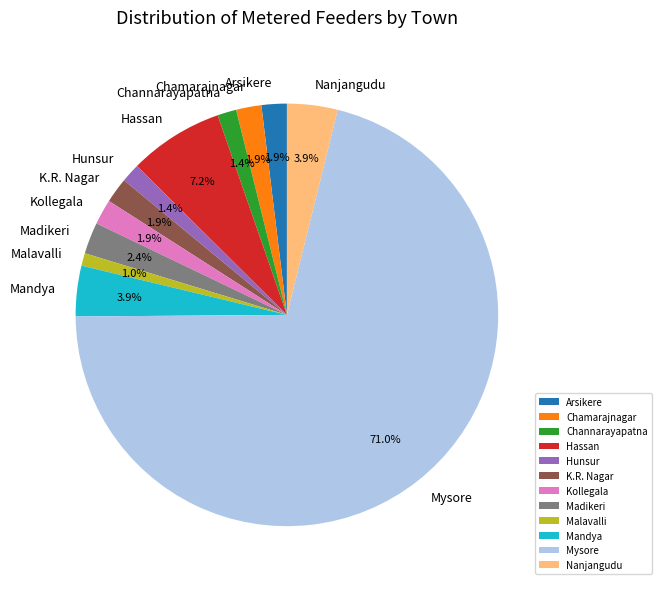

How many slices are in this pie chart?

12